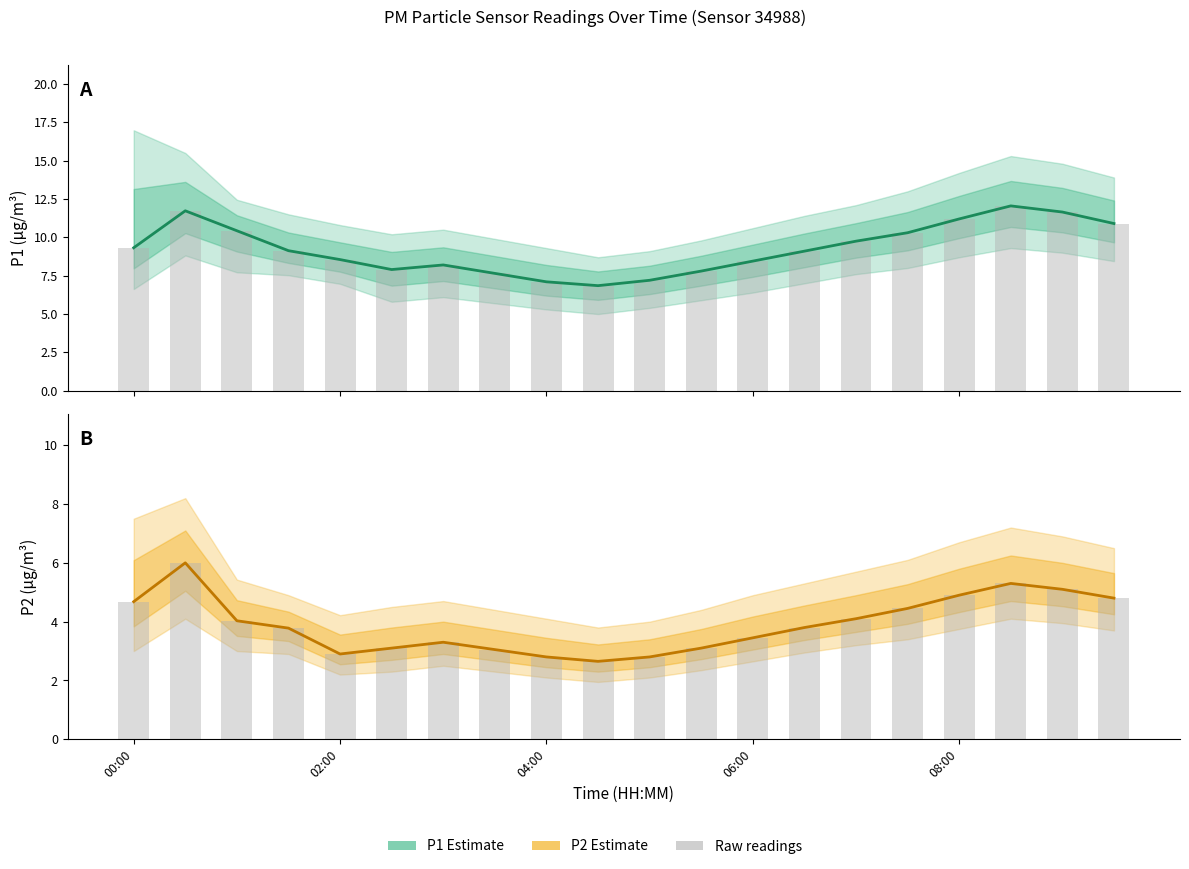

At which label does P2 (PM2.5) first exceed 3?

00:00